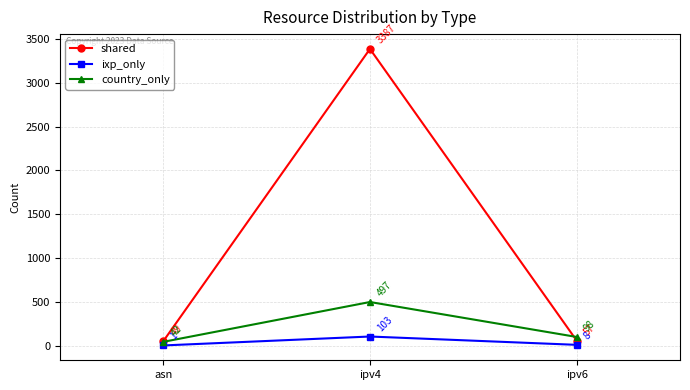

Which series has the largest total across all categories?

shared